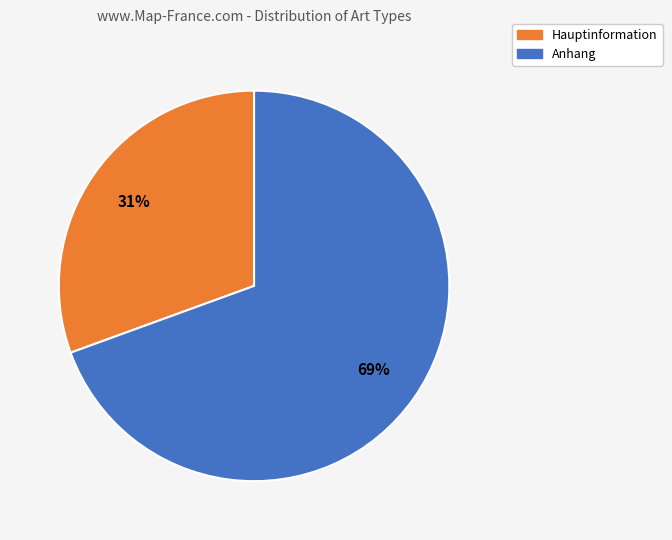

How many segments does this pie chart have?

2